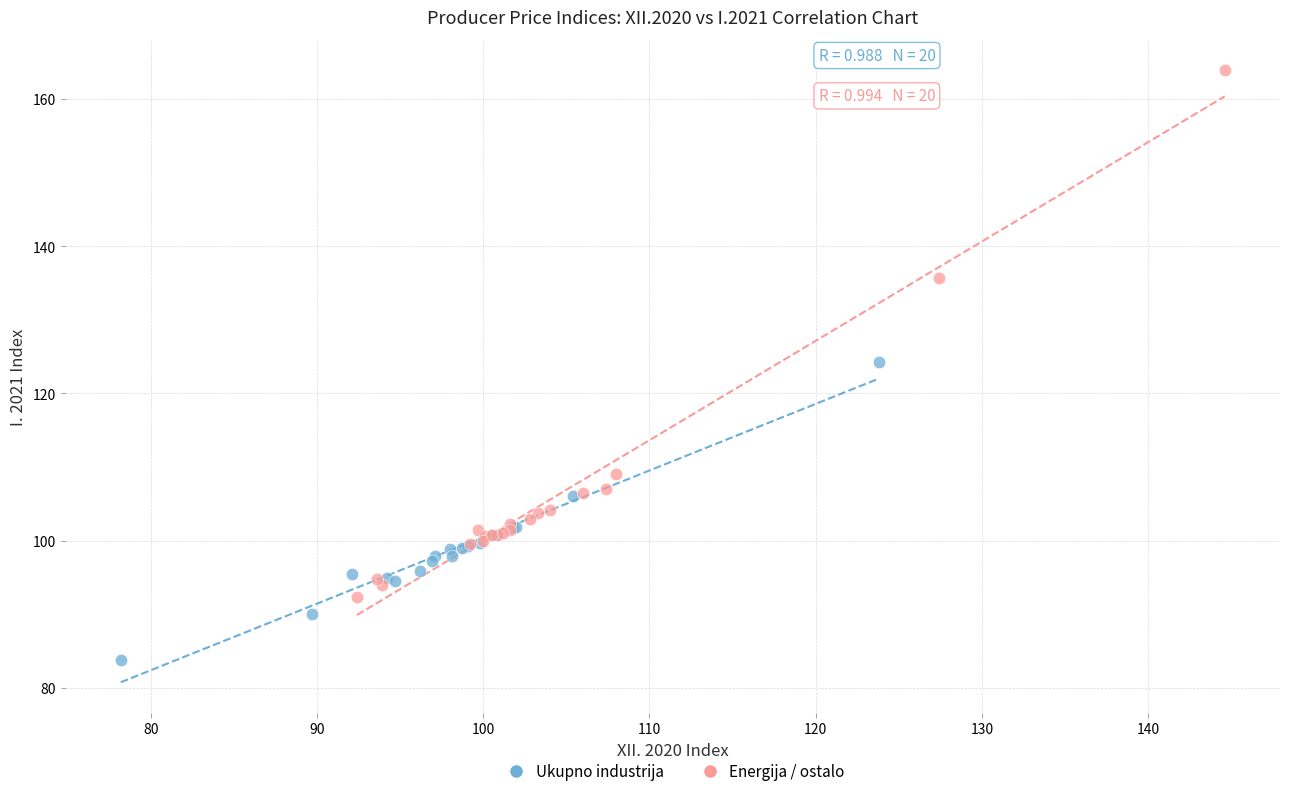

Which series reaches the minimum Y coordinate?

Ukupno industrija